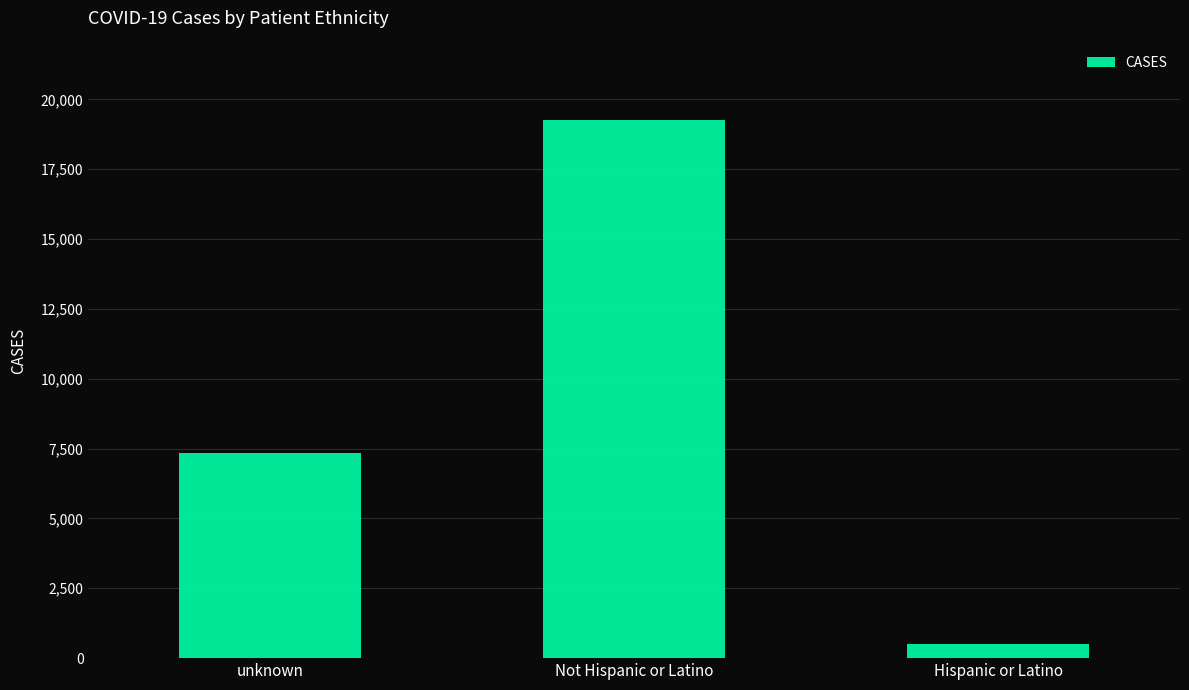

At which category does the chart reach its peak across all series?

Not Hispanic or Latino